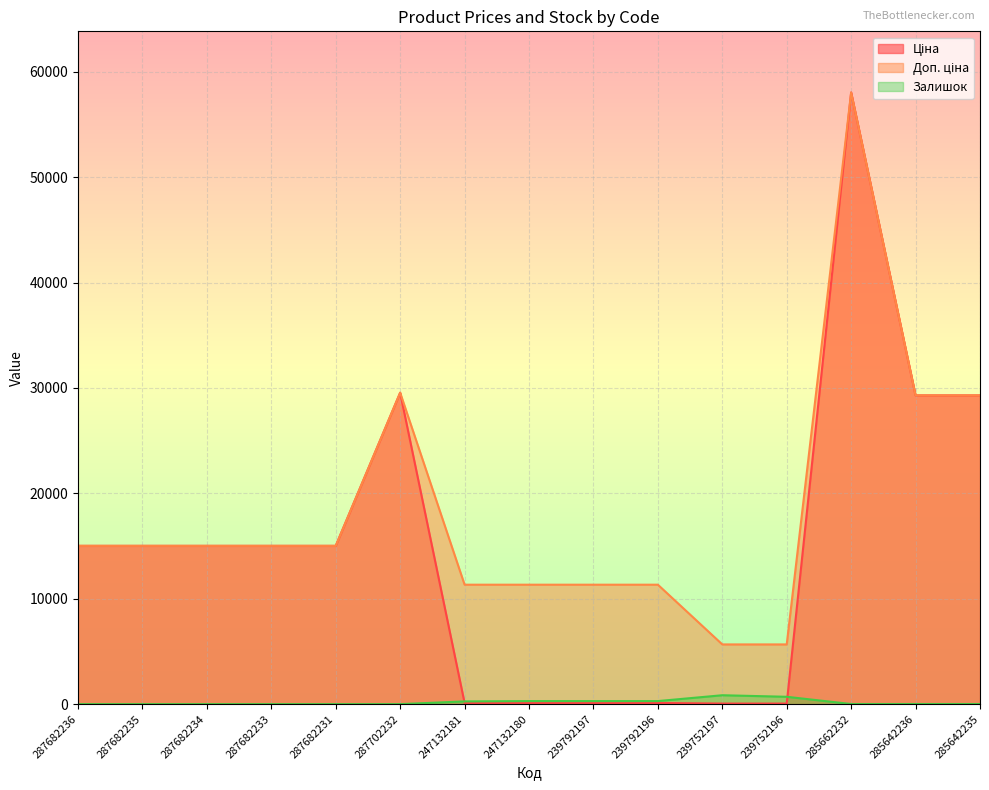

Reading left to right, list all the values displayed in this chart.

Ціна: 287682236=15019.2	287682235=15019.2	287682234=15019.2	287682233=15019.2	287682231=15019.2	287702232=29548.9	247132181=113.3	247132180=113.3	239792197=113.3	239792196=113.3	239752197=56.7	239752196=56.7	285662232=58037.0	285642236=29294.9	285642235=29294.9
Доп. ціна: 287682236=15019.2	287682235=15019.2	287682234=15019.2	287682233=15019.2	287682231=15019.2	287702232=29548.9	247132181=11334.0	247132180=11334.0	239792197=11334.0	239792196=11334.0	239752197=5667.0	239752196=5667.0	285662232=58037.0	285642236=29294.9	285642235=29294.9
Залишок: 287682236=0.0	287682235=0.0	287682234=0.0	287682233=0.0	287682231=0.0	287702232=0.0	247132181=260.0	247132180=290.0	239792197=289.0	239792196=290.0	239752197=845.0	239752196=698.0	285662232=12.0	285642236=12.0	285642235=11.0